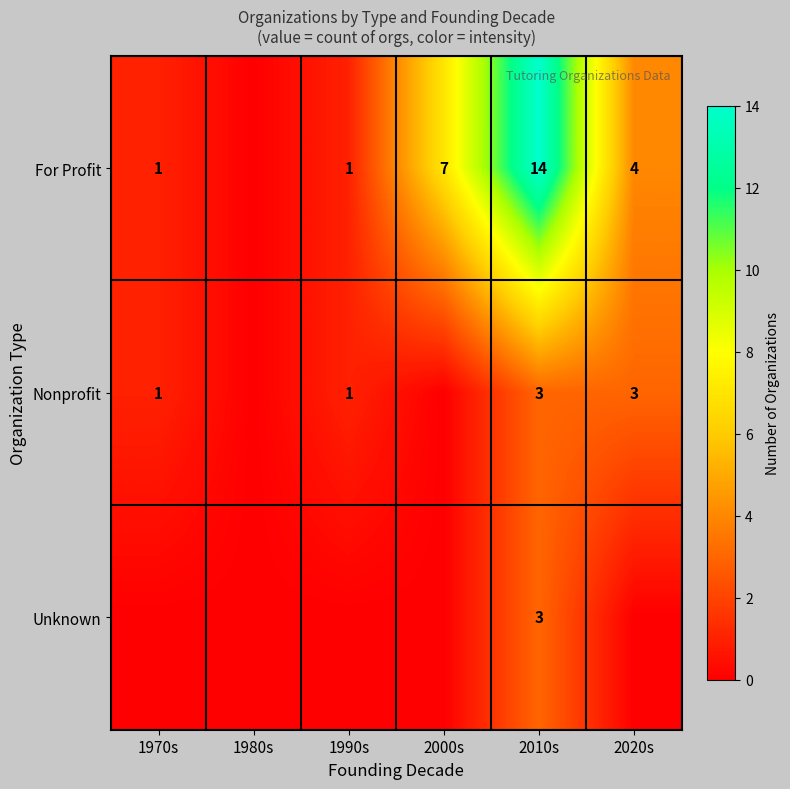

The For Profit series shows 3 at 2010s. True or false?

False